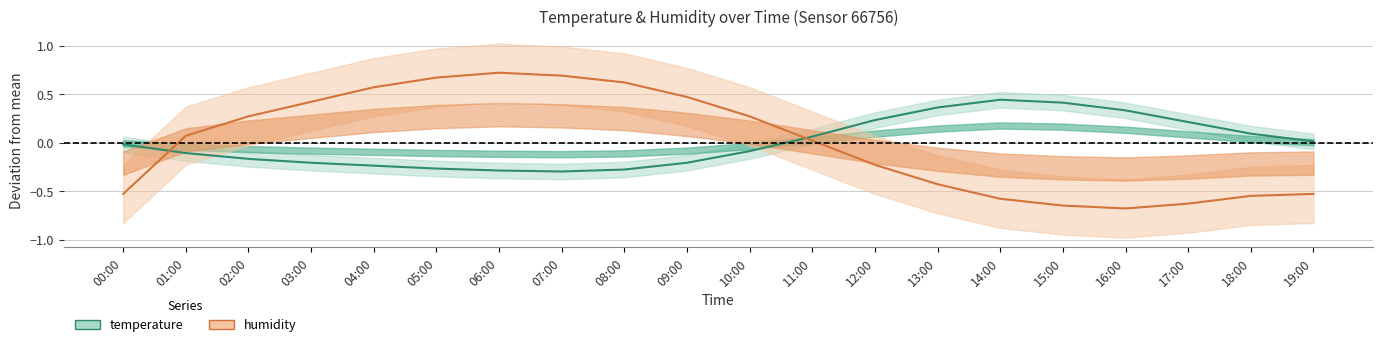

The value of temperature at 17:00 is 0.3. True or false?

False